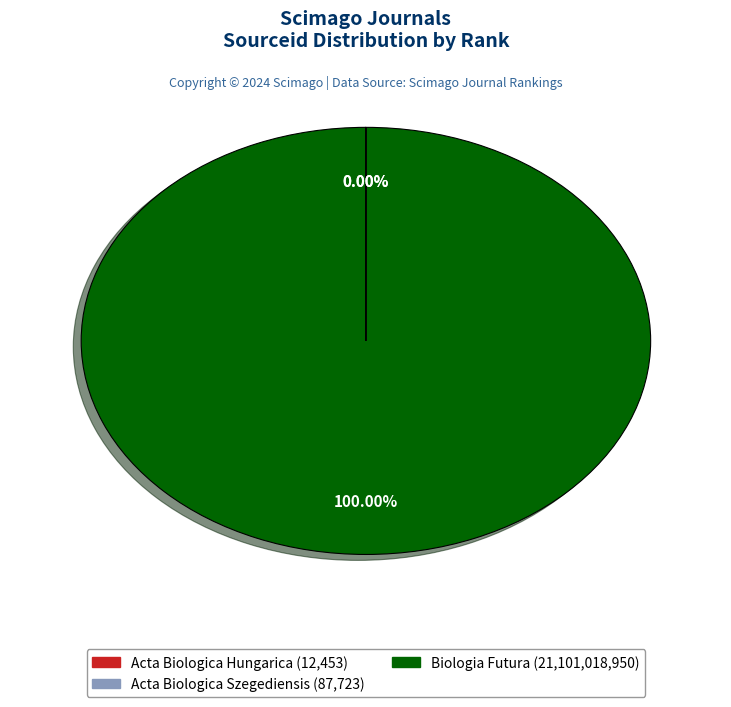

Which category accounts for the majority?

Biologia Futura (21,101,018,950)